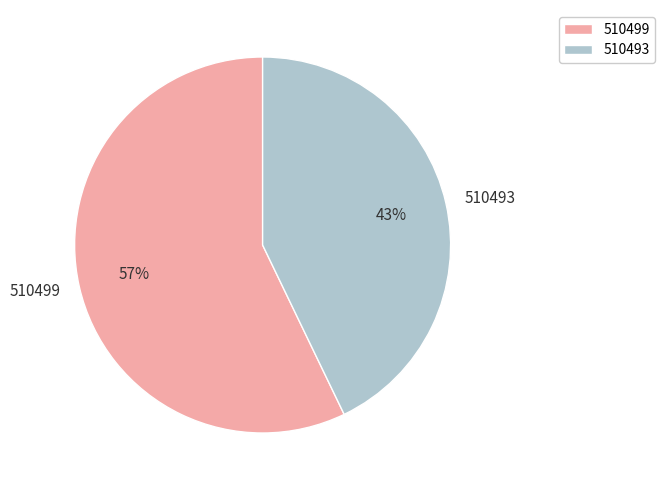

Which slice is the smallest?

510493